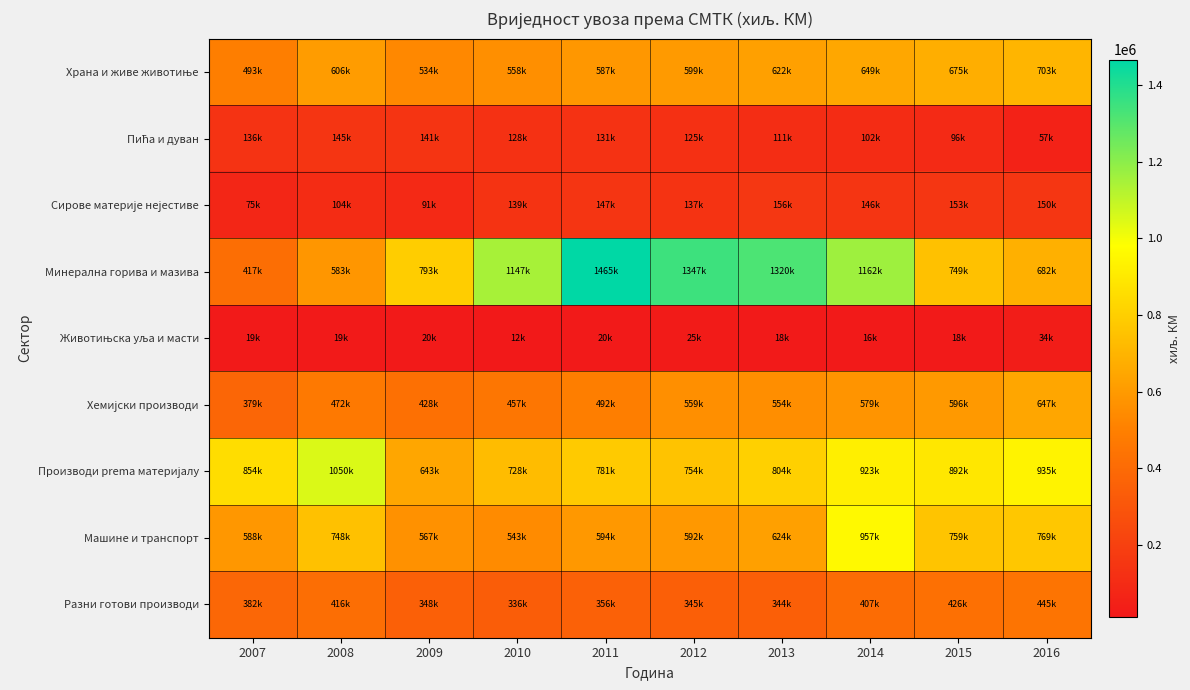

At how many categories does at least one series exceed 1391940?

1